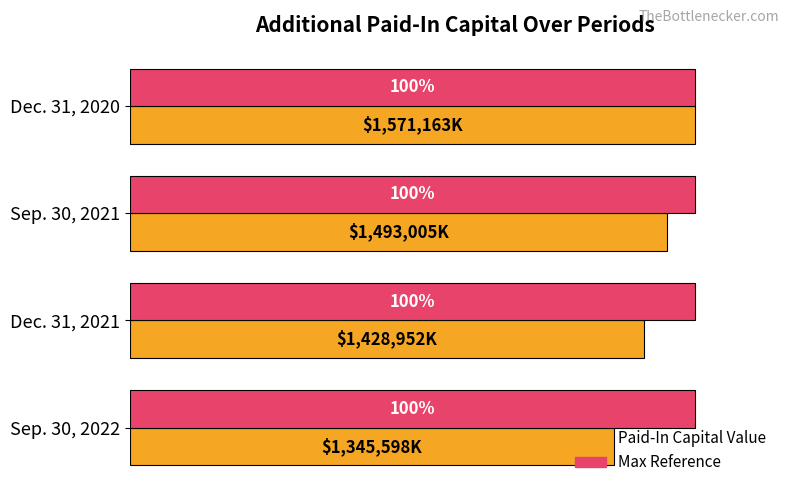

How many bars are there in total?

8